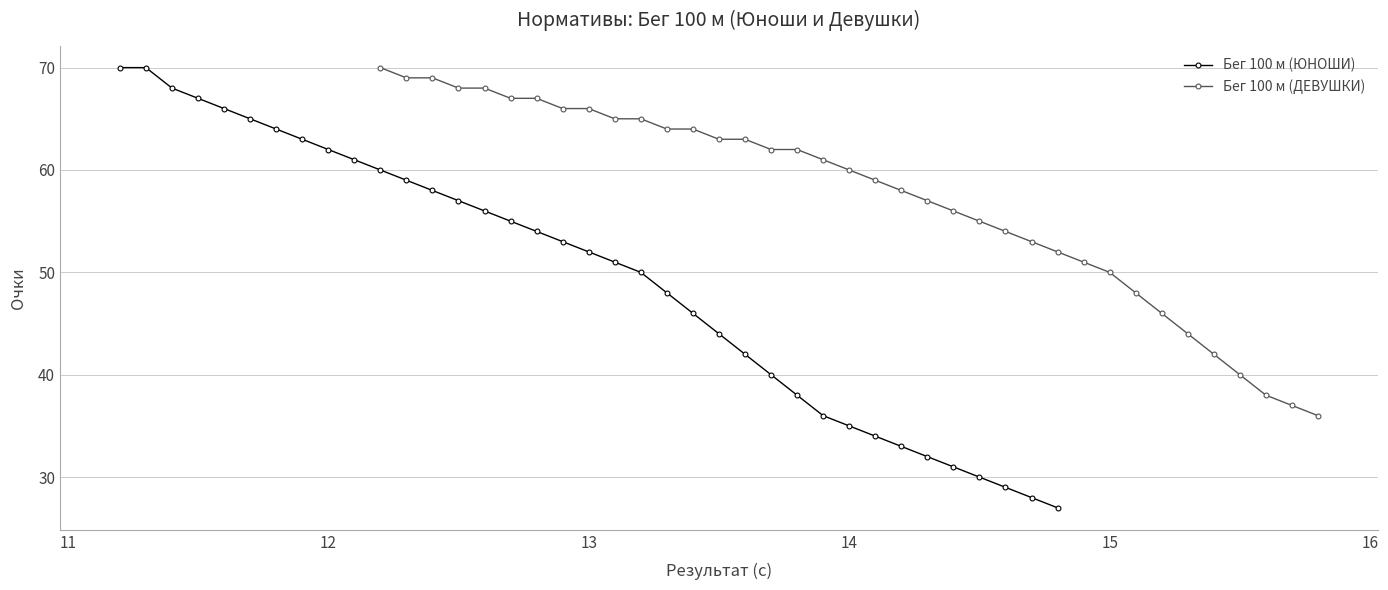

At 18, list the series in order from largest to smallest.

Бег 100 м (ДЕВУШКИ), Бег 100 м (ЮНОШИ)